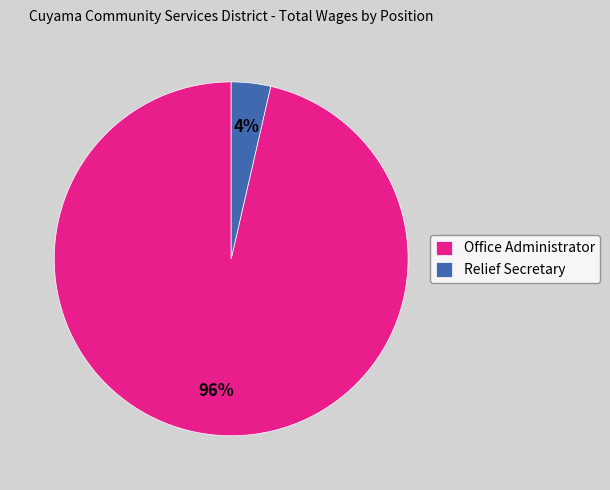

Which category has the biggest portion of the pie?

Office Administrator